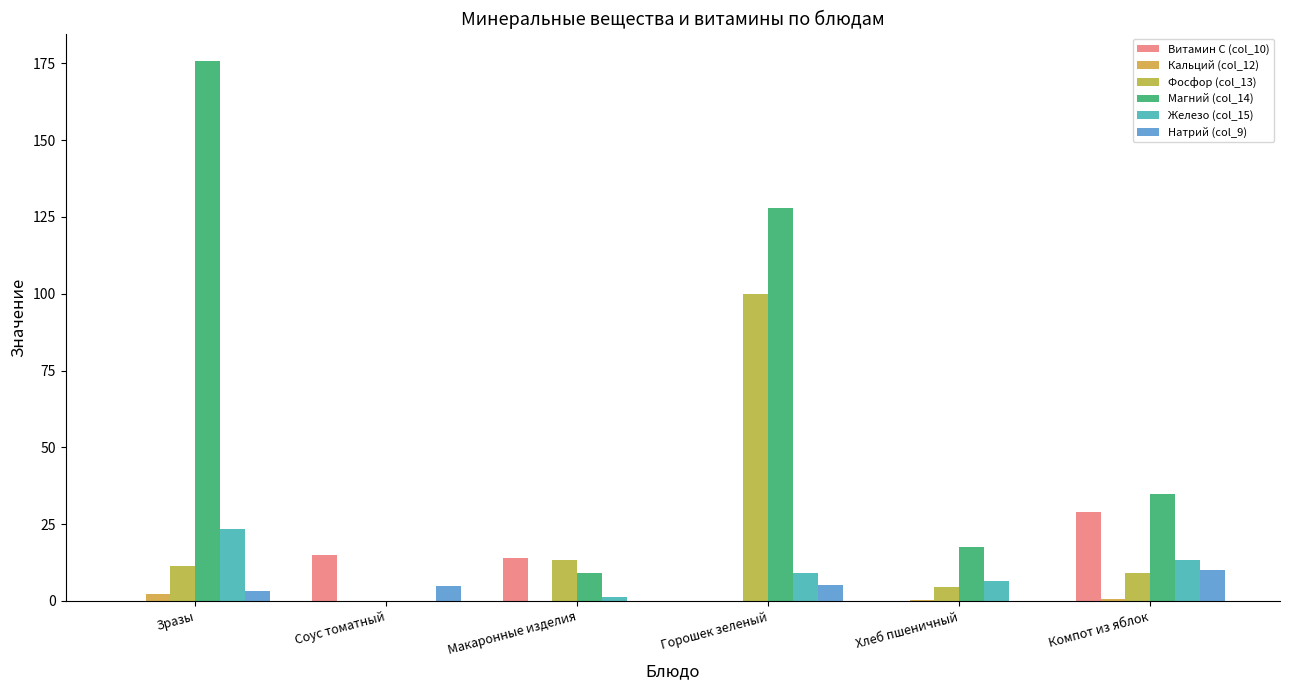

How many categories are shown in the chart?

6